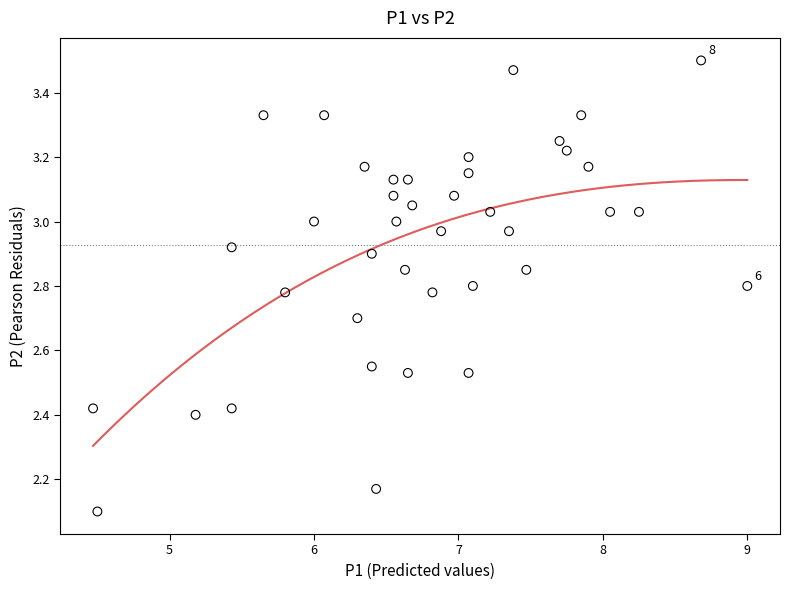

What Y value in the scatter plot is closest to 2?

2.1